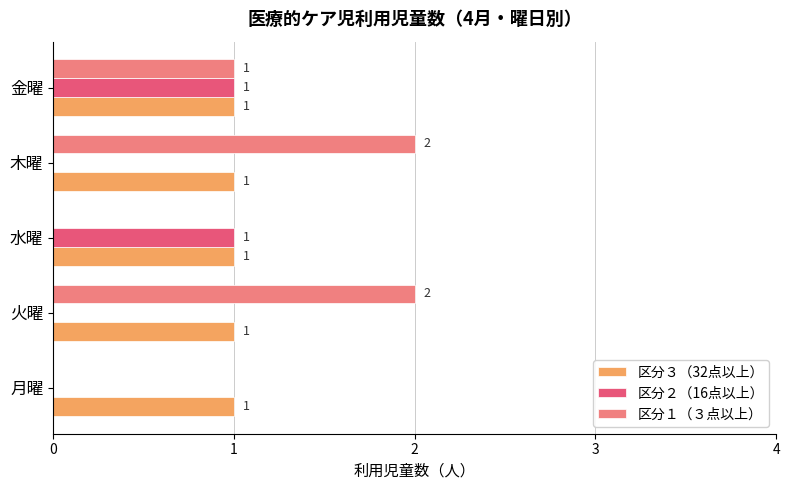

The value of 区分２（16点以上） at 水曜 is 1. True or false?

True